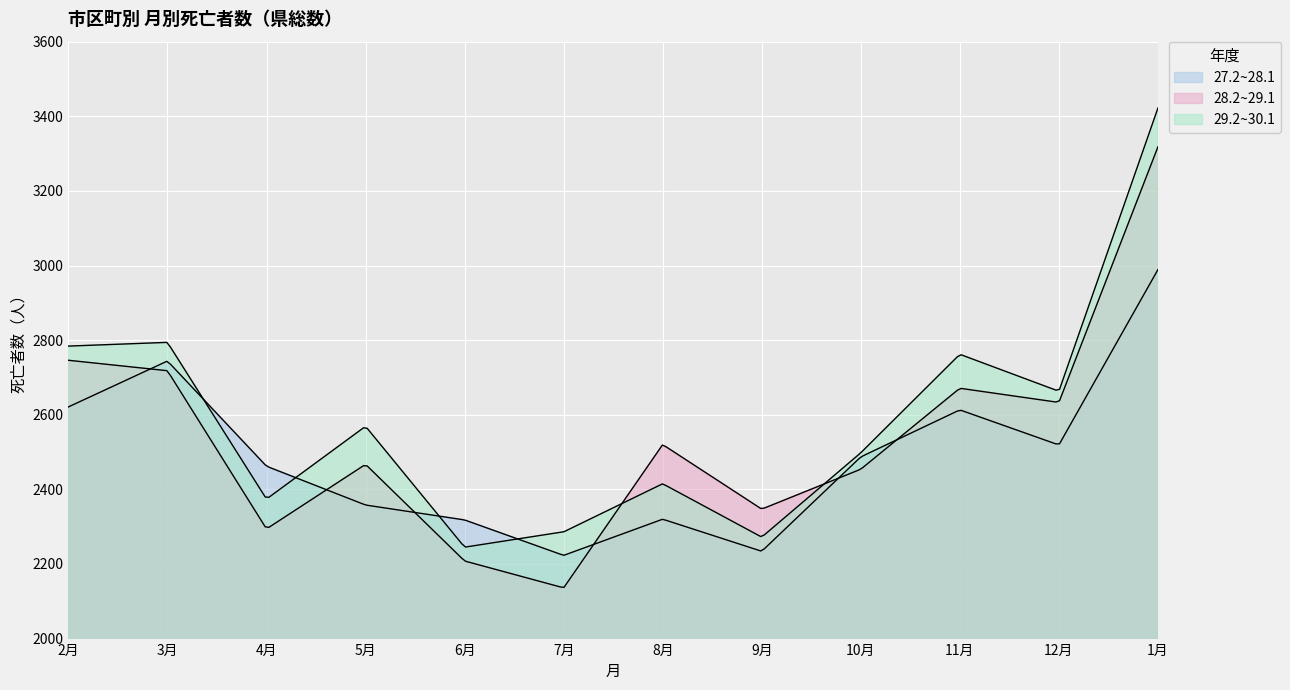

What is the difference between the second highest and second lowest values in the 27.2~28.1 series?

510